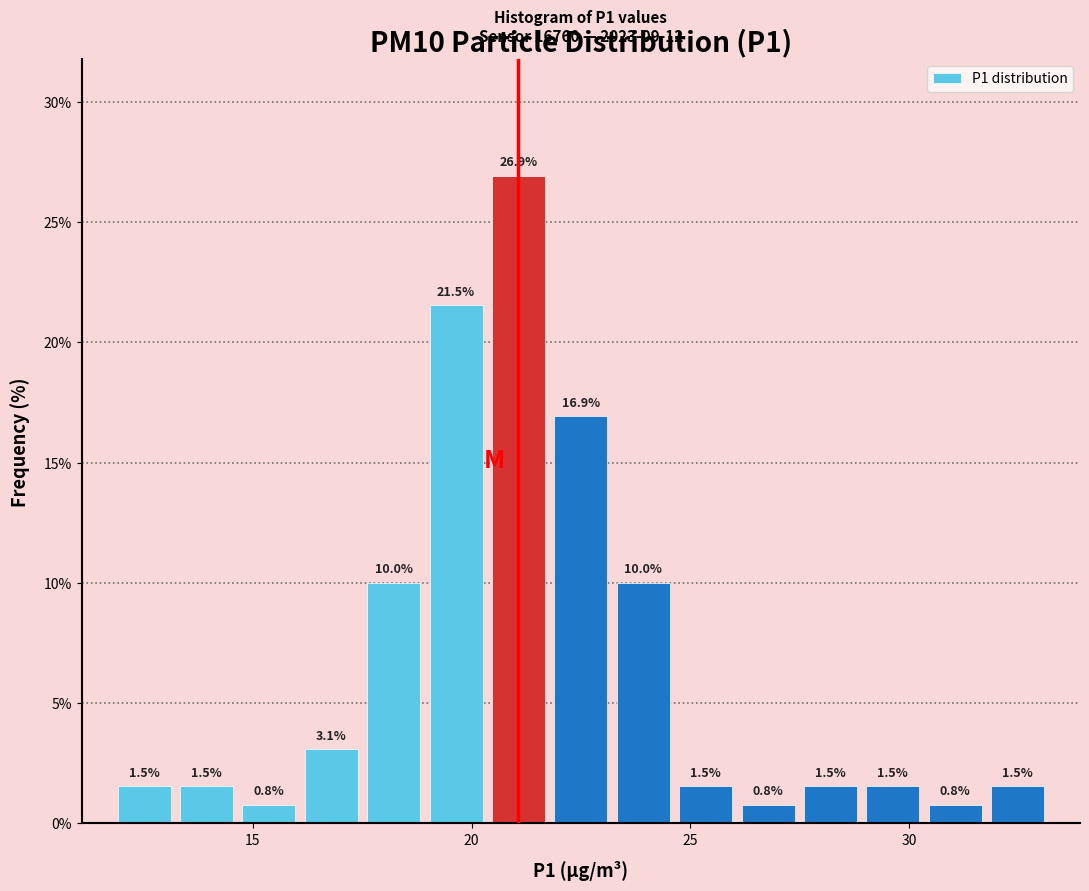

Around what value on the x-axis is the tallest bar? Give the approximate position of its centre, as read against the axis.

21.0